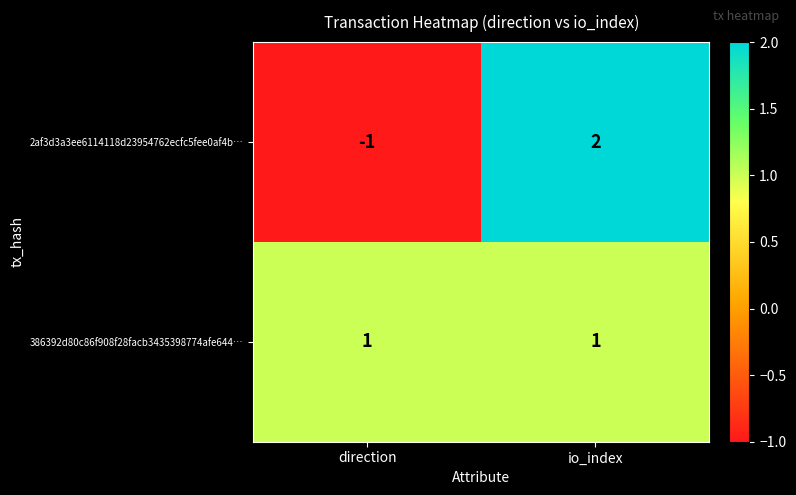

At which category does the chart reach its peak across all series?

io_index